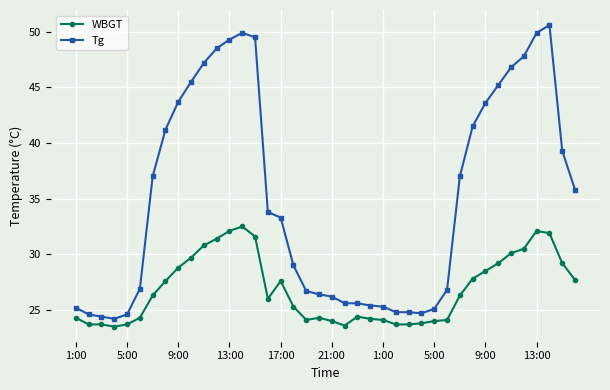

What is the value of the WBGT point at the 28th from the left?

23.8